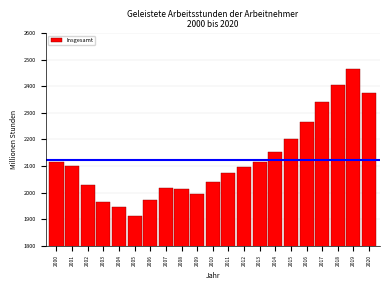

What is the value of the 1st bar from the left?

2113.7